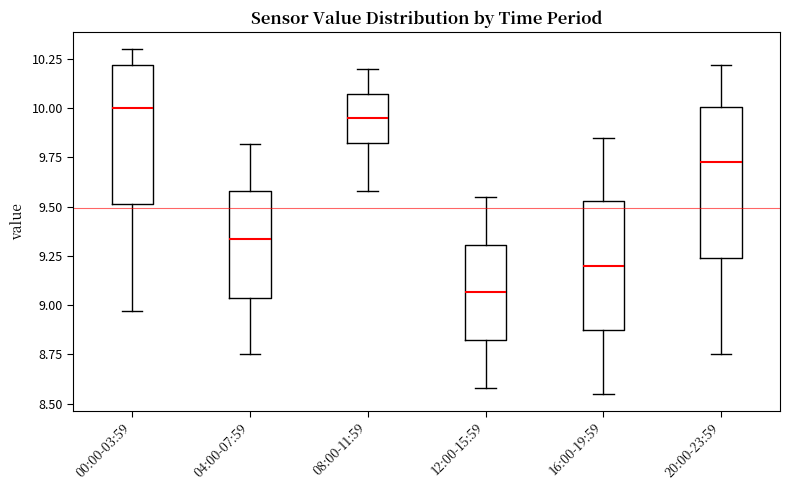

Where is the lower edge of the box for 12:00-15:59 on the y-axis? The values are not printed on the chart, so give them approximately, as read against the axis.

8.80